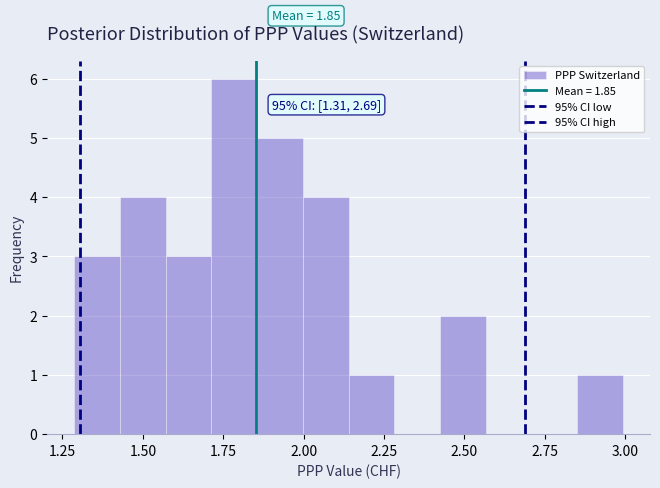

Read against the x-axis, roughly where is the centre of the tallest bar?

1.80